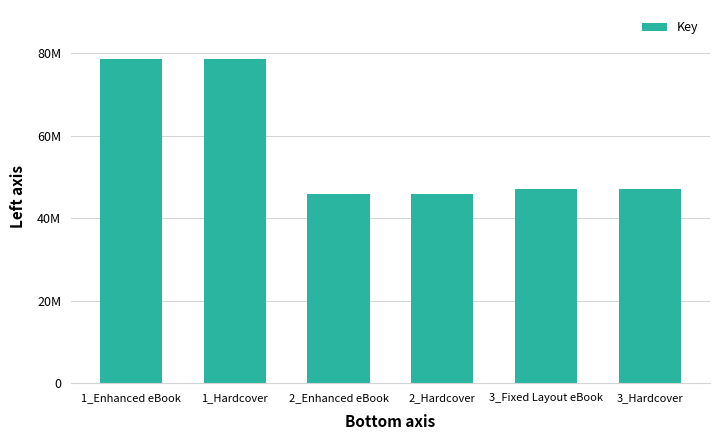

Does the chart contain any negative values?

No